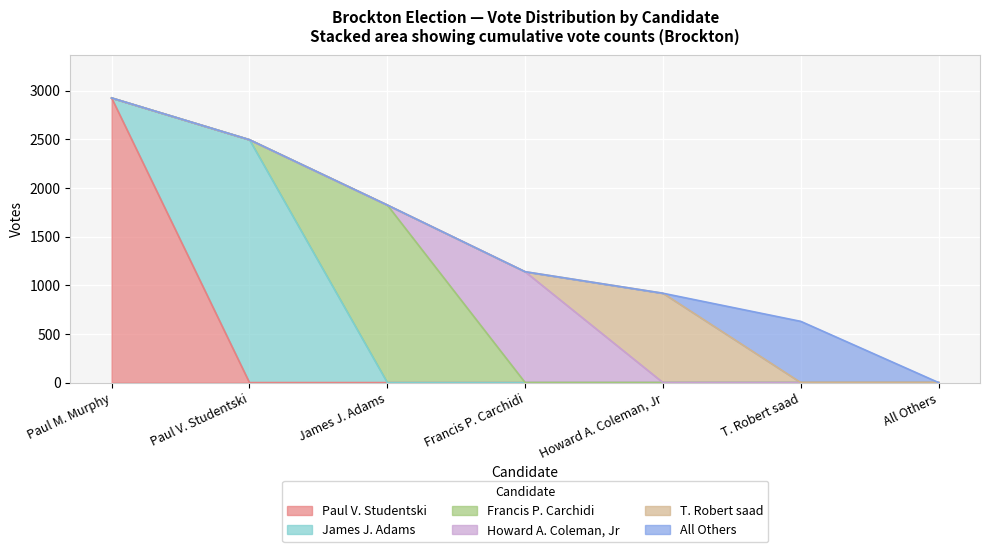

True or false: Francis P. Carchidi and T. Robert saad cross at least once.

False